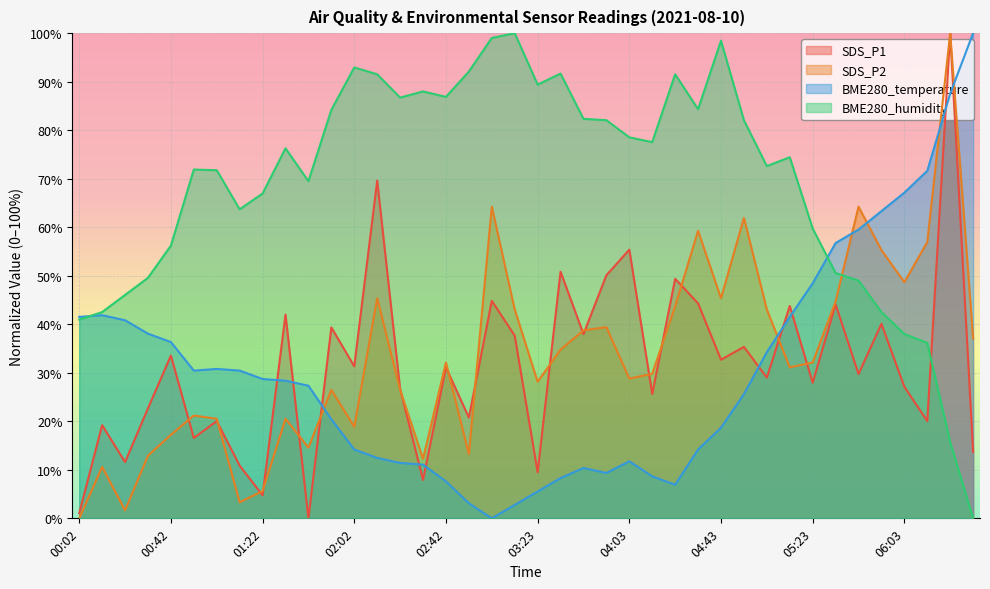

Count the number of data series in this chart.

4